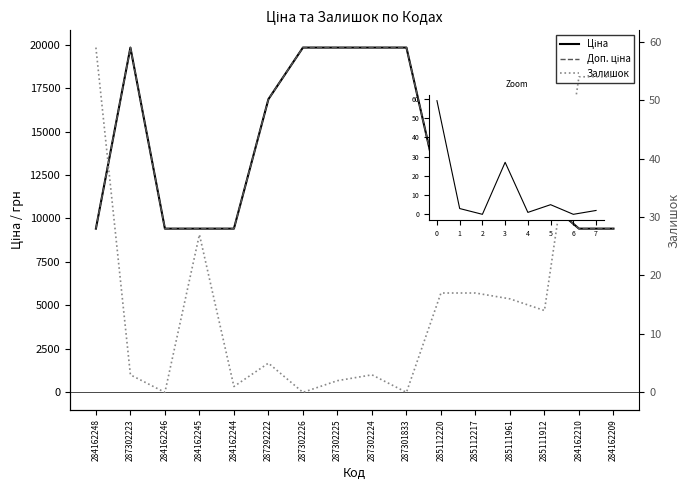

Does the chart display data point markers on the line(s)?

No